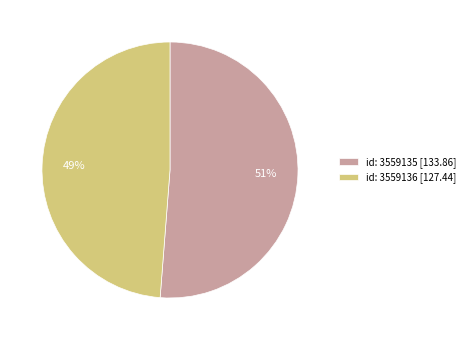

How many slices are in this pie chart?

2